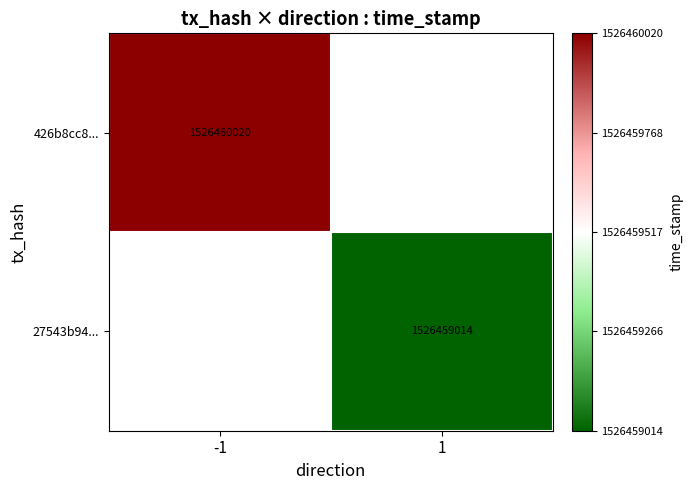

The value of 426b8cc8114968be68ae384a7efe116e44e912a at direction is -1. True or false?

False